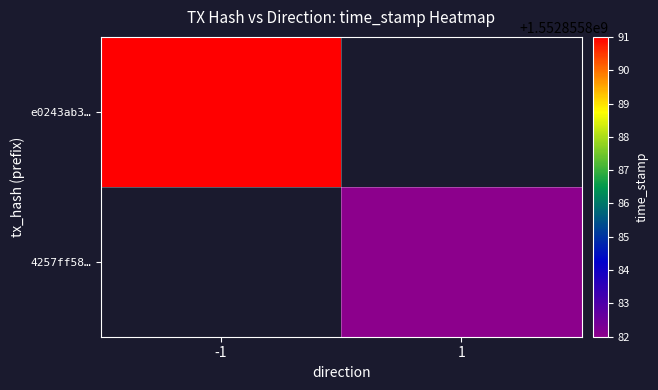

At which category is the sum across all series the highest?

-1